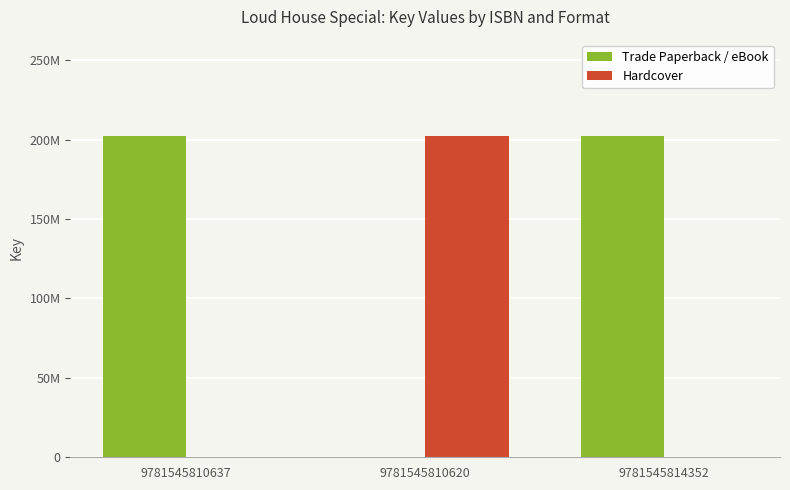

Reading left to right, what are all the values shown in this chart?

Trade Paperback / eBook: 9781545810637=202307490	9781545810620=0	9781545814352=202307490
Hardcover: 9781545810637=0	9781545810620=202307490	9781545814352=0